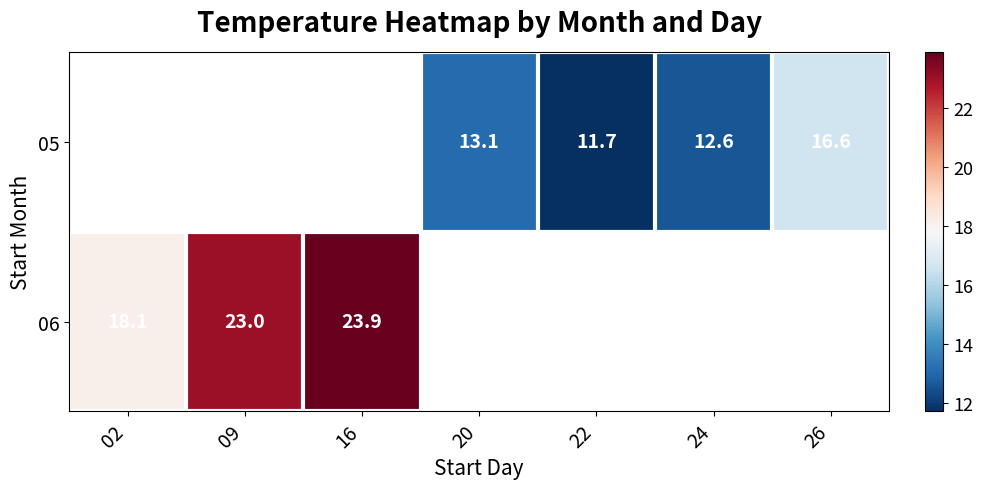

What is the difference between the 05 values at 20 and 22?

1.4